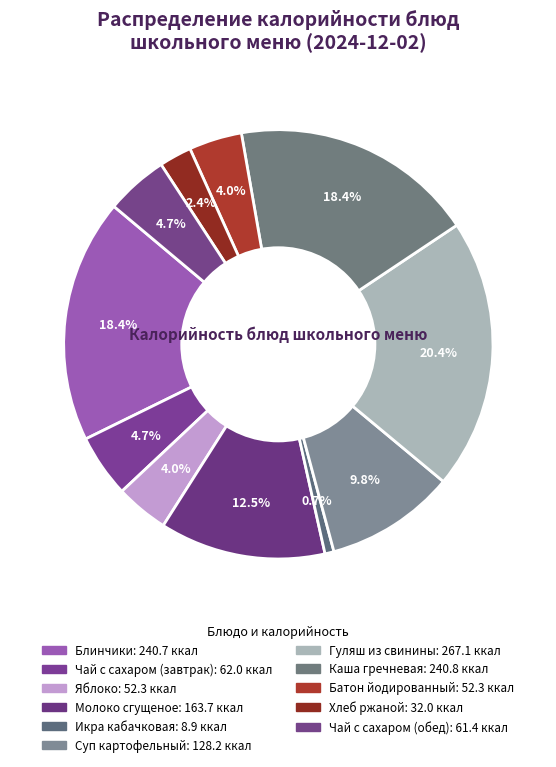

Combined, what portion of the pie is Икра кабачковая and Каша гречневая?

19.1%